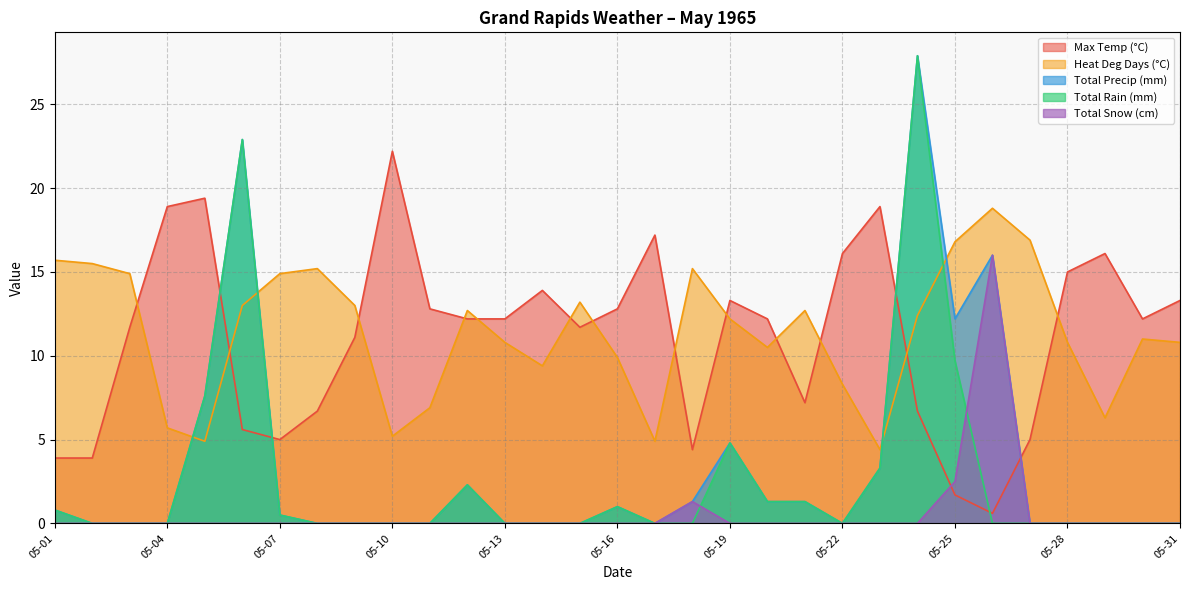

Where is the first local maximum for Max Temp (°C)?

05-05